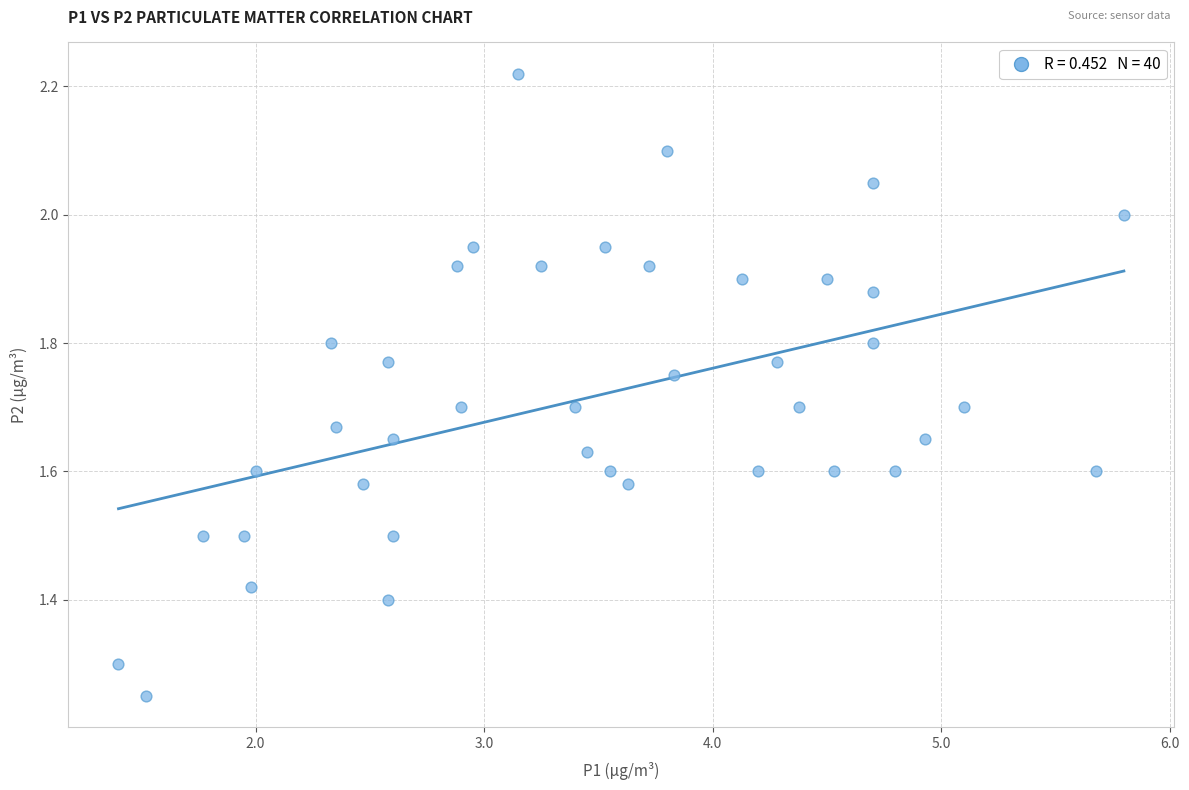

What is the range of X values (max minus min)?

4.4